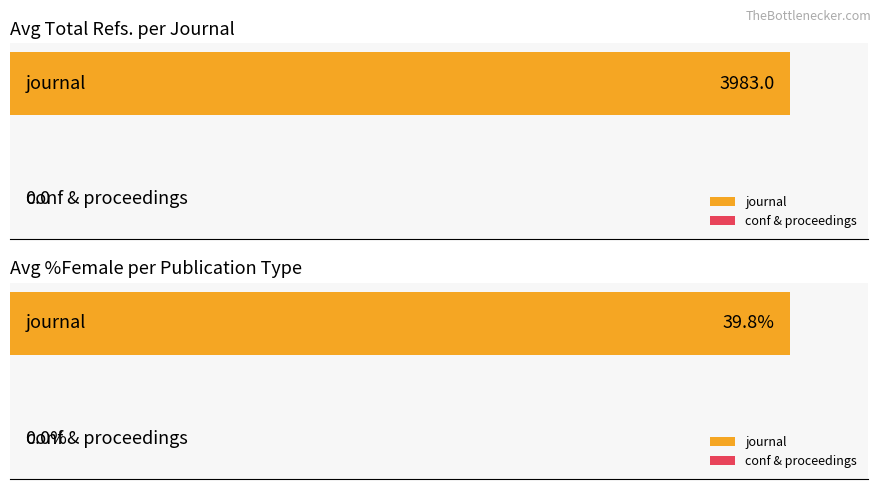

How many bars are there in each group?

2